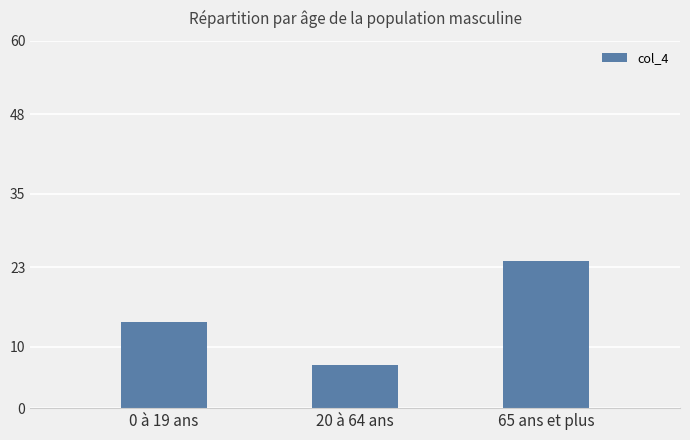

Reading left to right, transcribe all the data shown in this chart.

14	7	24